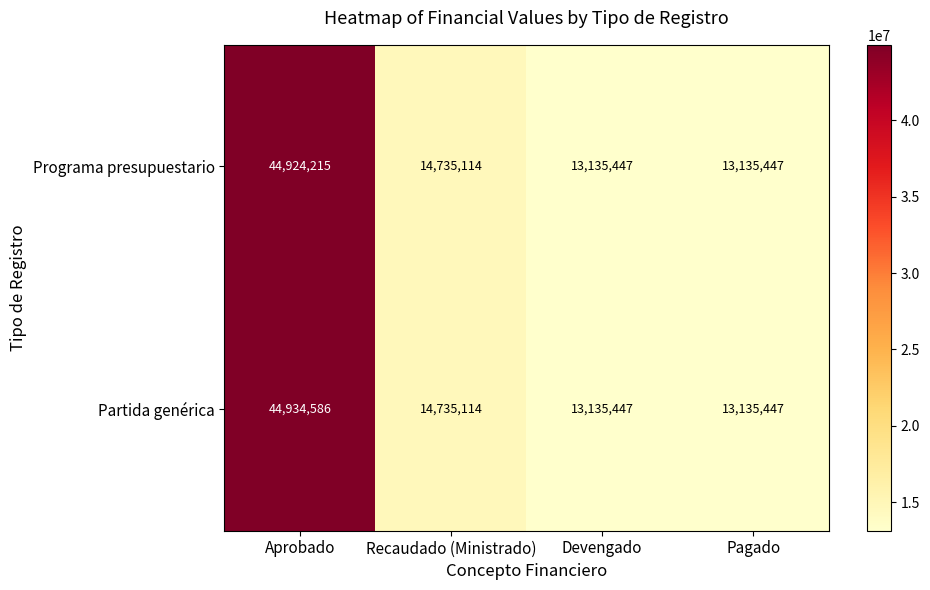

The Programa presupuestario series shows 13135447 at Pagado. True or false?

True